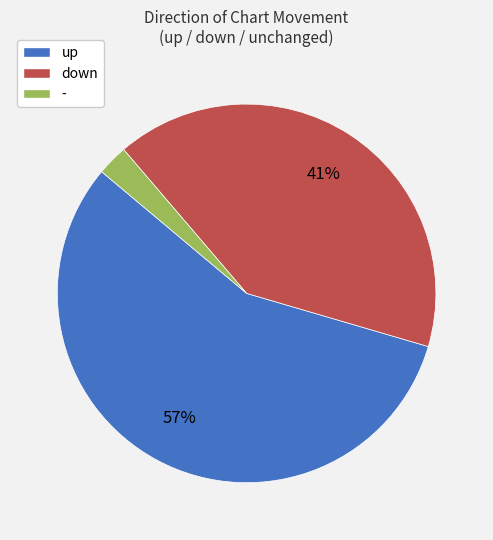

Between up and -, which is larger?

up